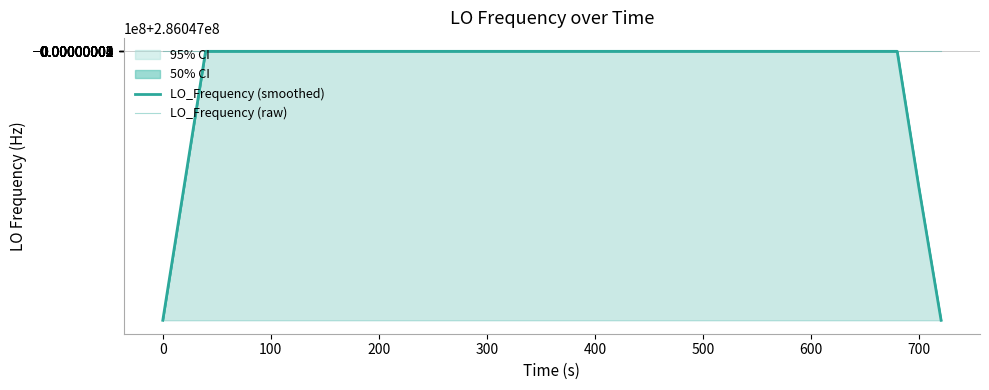

What is the difference between the second highest and minimum values in the LO_Frequency (raw) series?

6.3